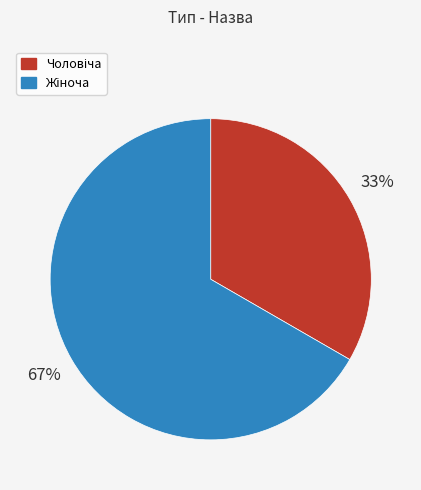

To the nearest percent, what is the average slice percentage?

50%